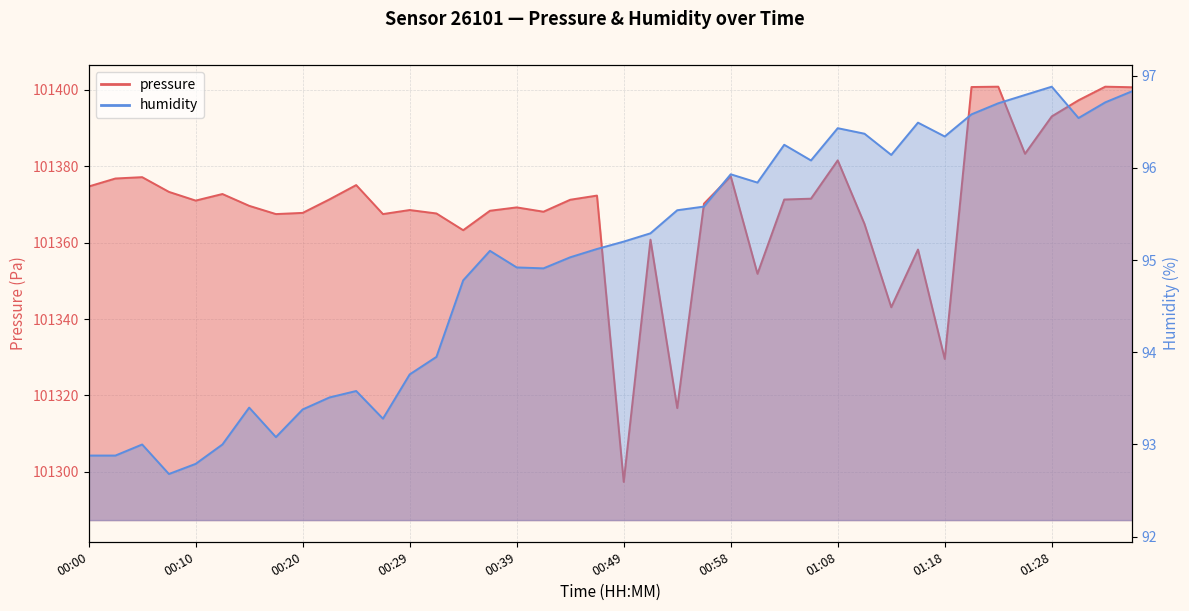

Reading left to right, what are all the values shown in this chart?

pressure: 101374.7	101376.8	101377.1	101373.3	101371.0	101372.7	101369.6	101367.5	101367.8	101371.3	101375.1	101367.5	101368.5	101367.6	101363.2	101368.3	101369.2	101368.1	101371.2	101372.3	101297.4	101360.8	101316.7	101370.2	101377.4	101351.8	101371.3	101371.5	101381.5	101364.9	101343.1	101358.2	101329.6	101400.7	101400.8	101383.2	101393.0	101397.2	101400.8	101400.7
humidity: 92.9	92.9	93.0	92.7	92.8	93.0	93.4	93.1	93.4	93.5	93.6	93.3	93.8	94.0	94.8	95.1	94.9	94.9	95.0	95.1	95.2	95.3	95.5	95.6	95.9	95.8	96.2	96.1	96.4	96.4	96.1	96.5	96.3	96.6	96.7	96.8	96.9	96.5	96.7	96.8